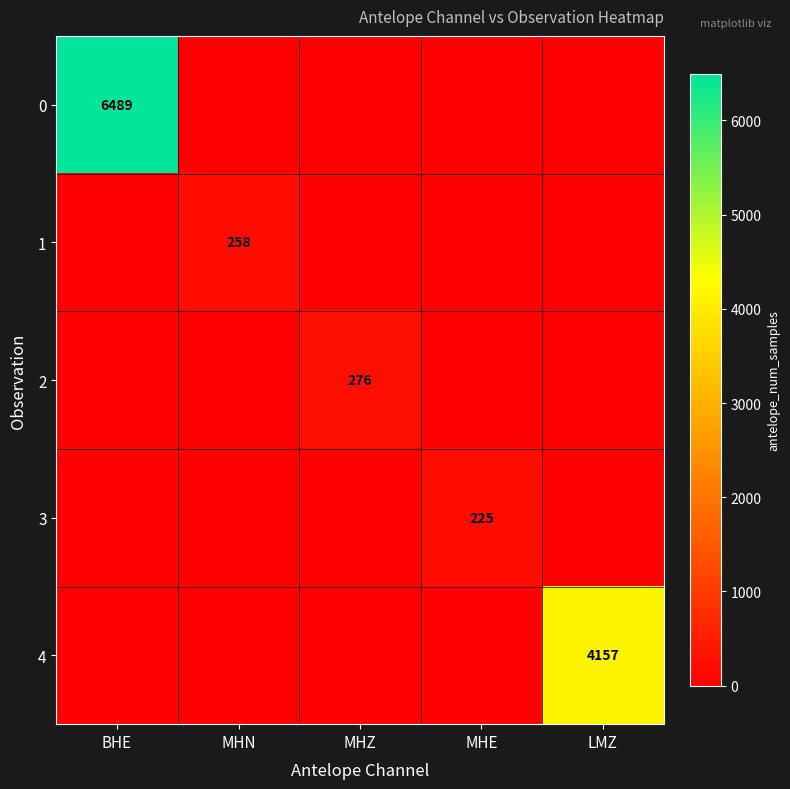

Which has a higher value, MHN or MHZ?

MHN